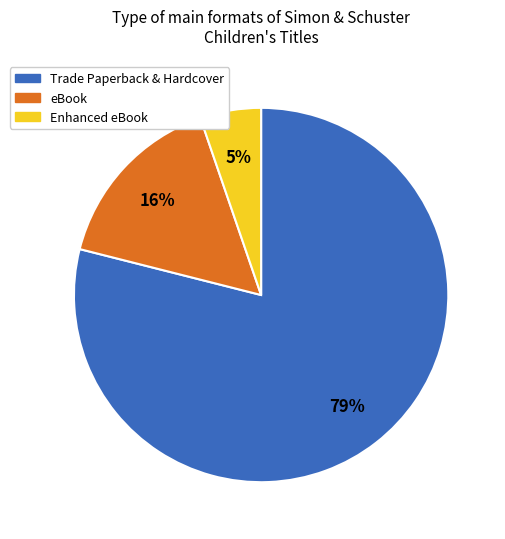

Does any single category account for the majority?

Yes